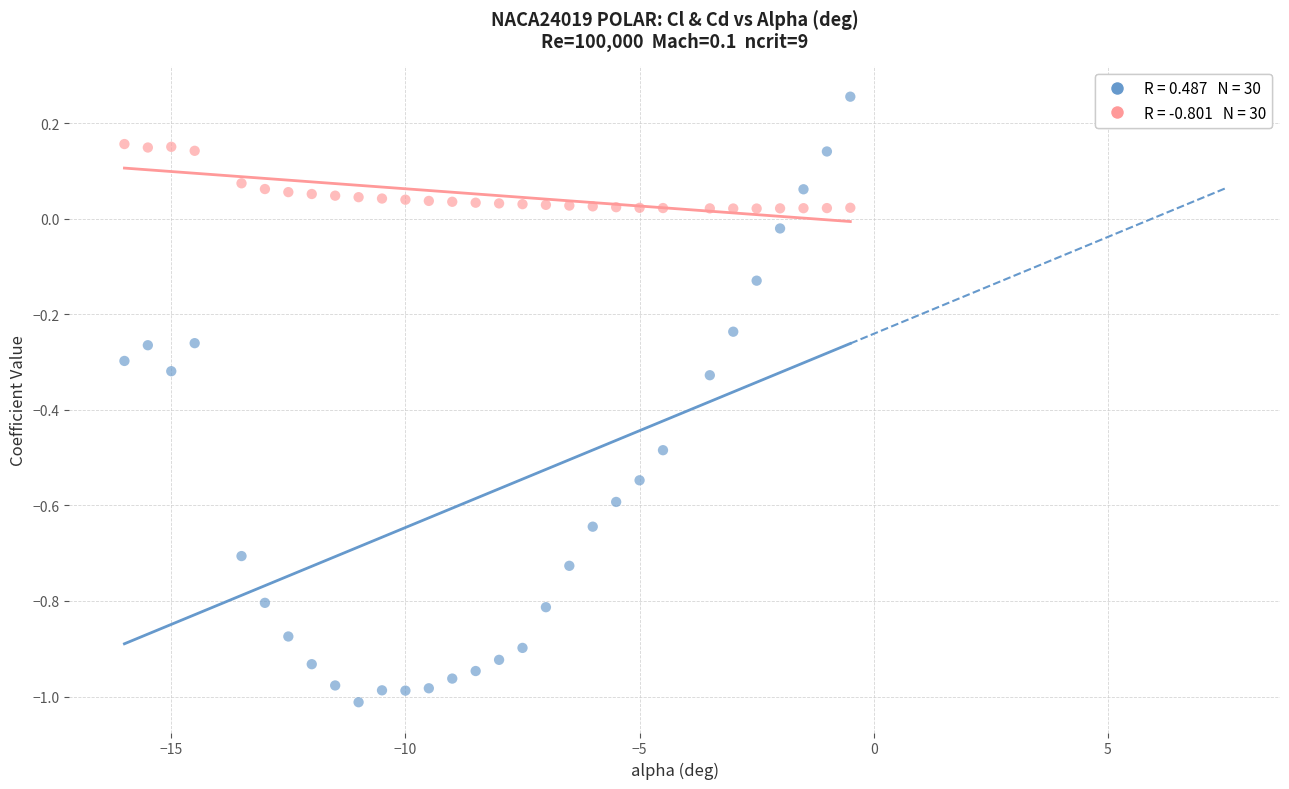

Across all data points, what is the range of Y values (max minus min)?

1.3